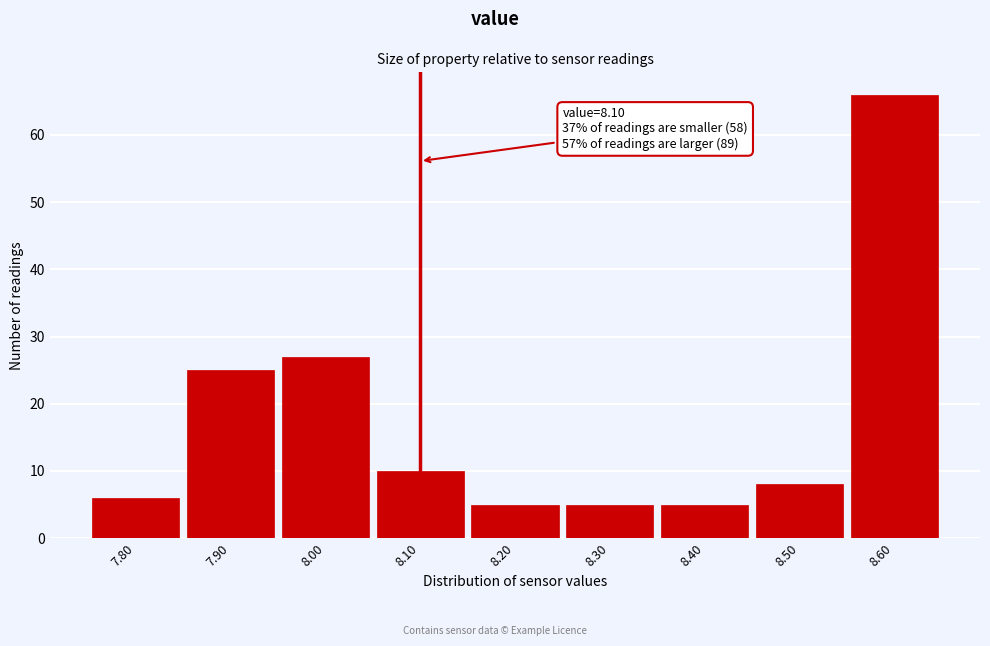

Which range on the x-axis has the tallest bar?

8.55 to 8.65